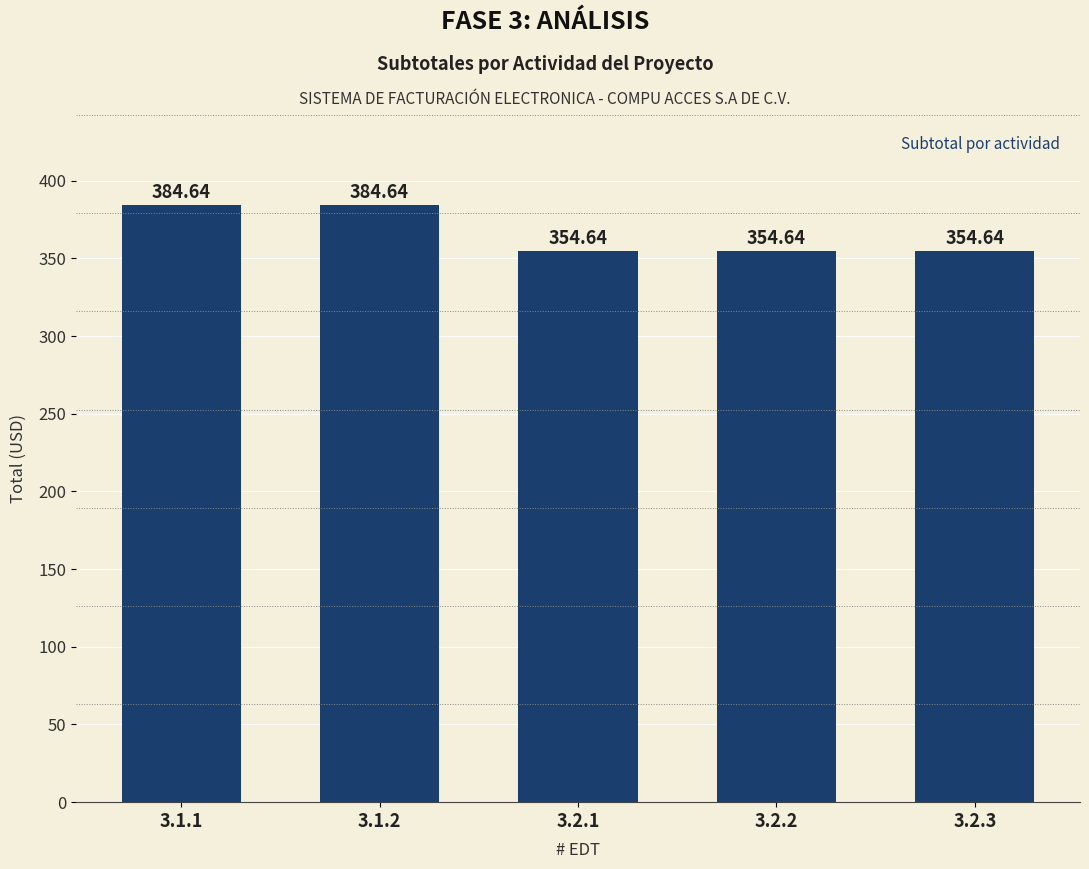

What is the ratio of the value at 3.2.3 to the value at 3.2.1?

1.0